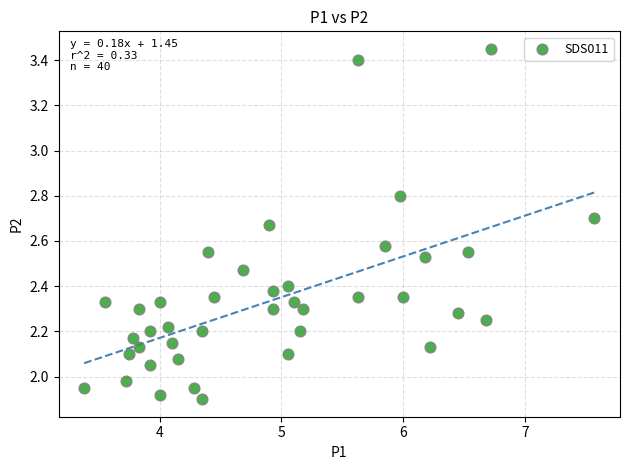

What is the range of X values (max minus min)?

4.2